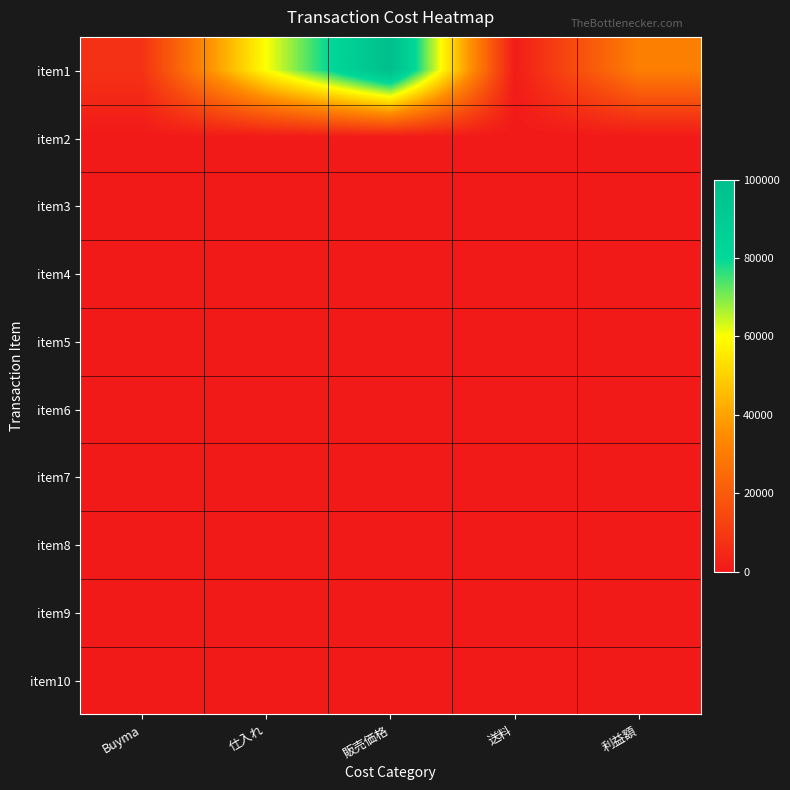

At which category does the chart reach its peak across all series?

販売価格